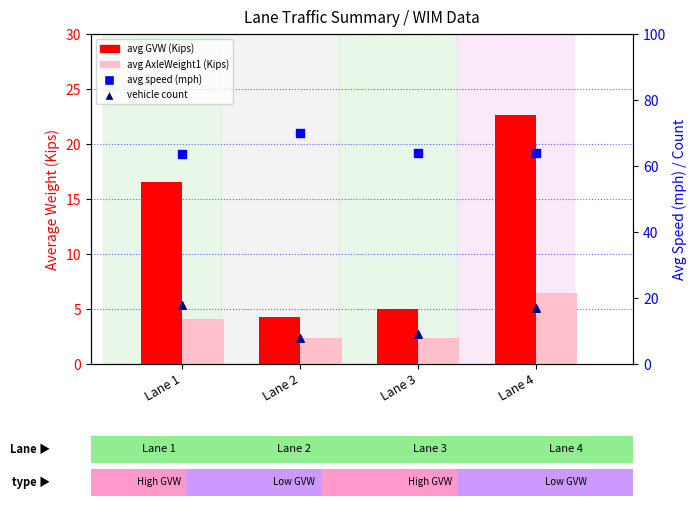

What are all the series names shown in the legend?

avg GVW (Kips), avg AxleWeight1 (Kips), avg speed (mph), vehicle count